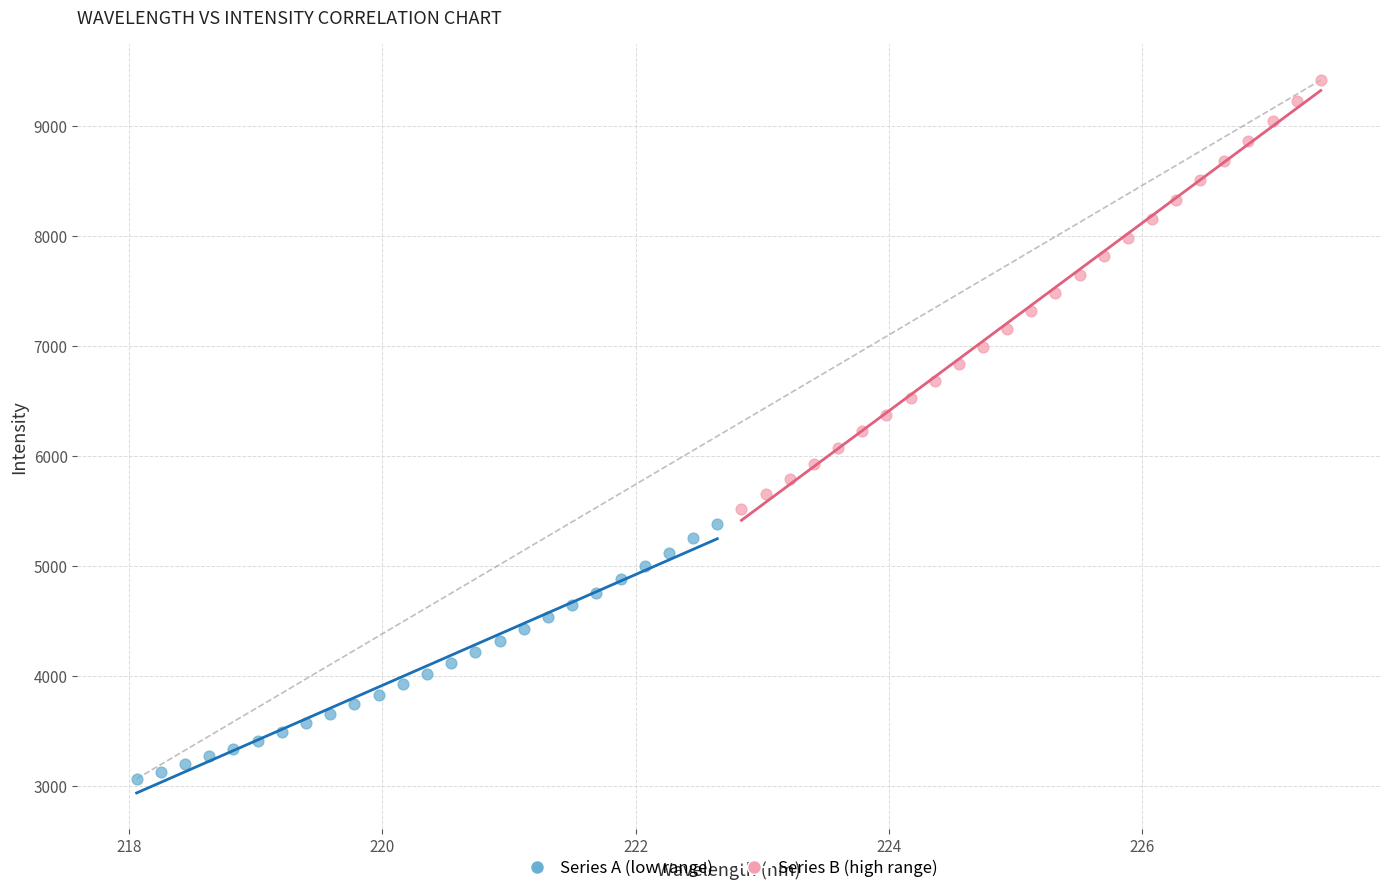

What are all the series names shown in the legend?

Series A (low range), Series B (high range)